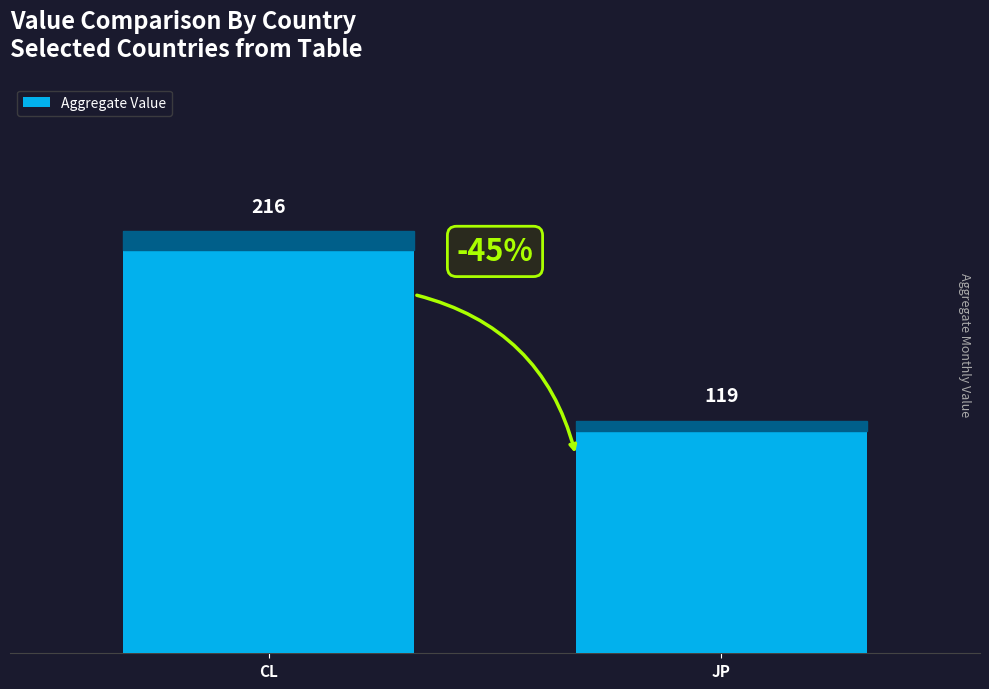

What position from the left is JP?

2